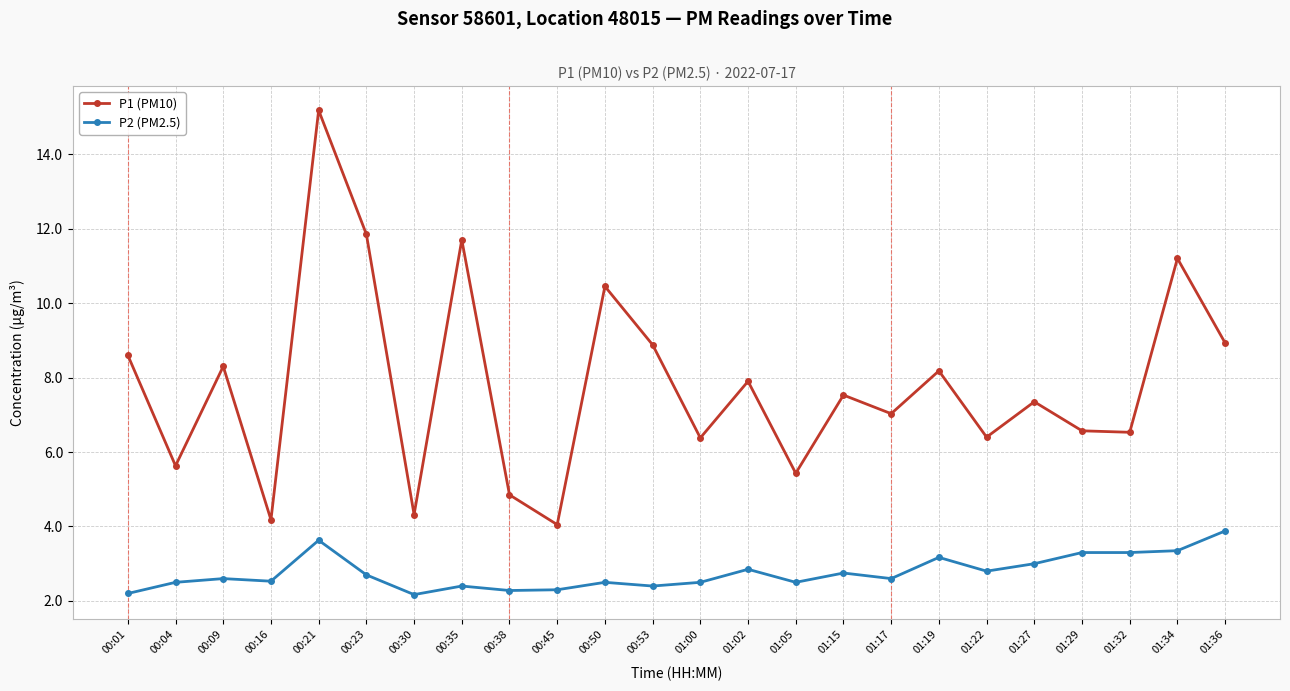

At which label does P1 (PM10) reach its peak?

00:21